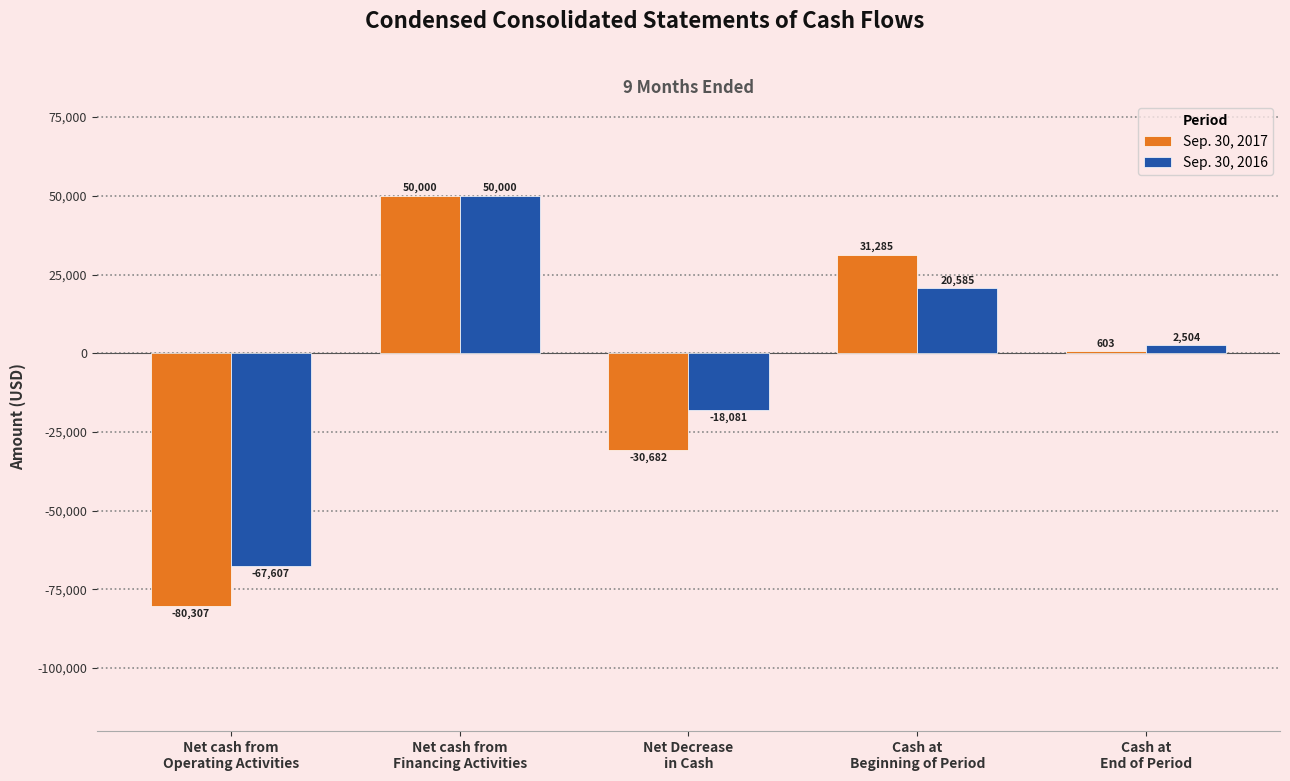

What is the value of the Sep. 30, 2017 bar at the 1st from the left?

-80307